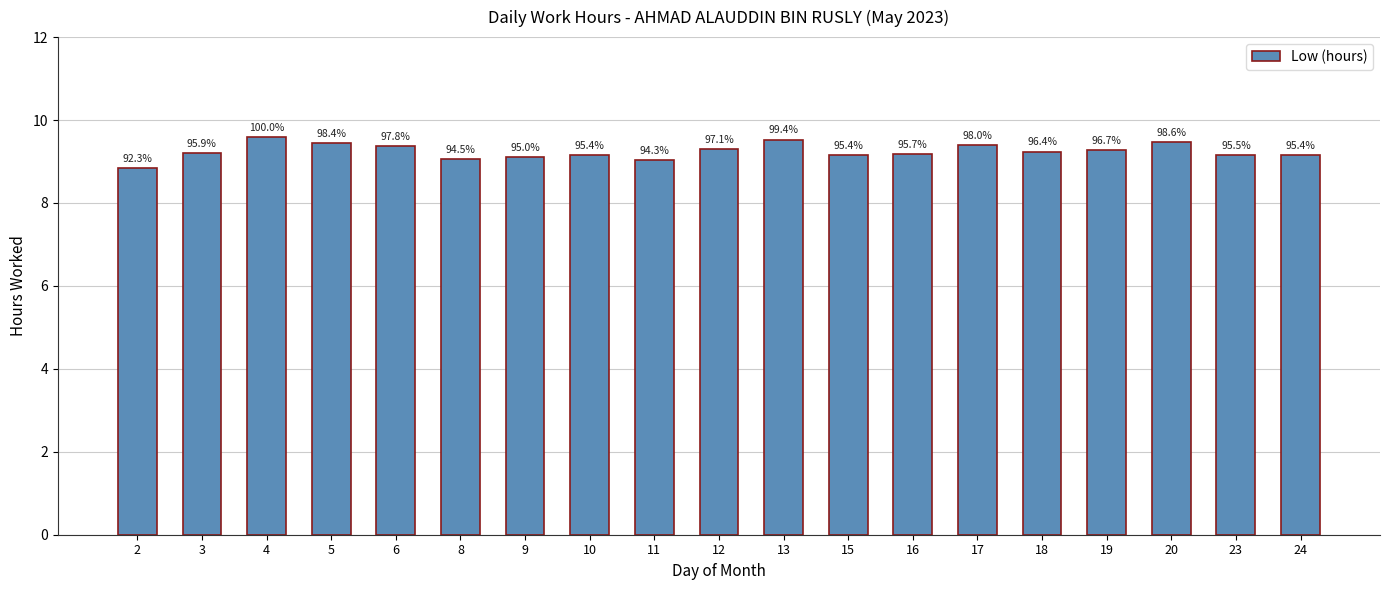

Are the bars horizontal?

No